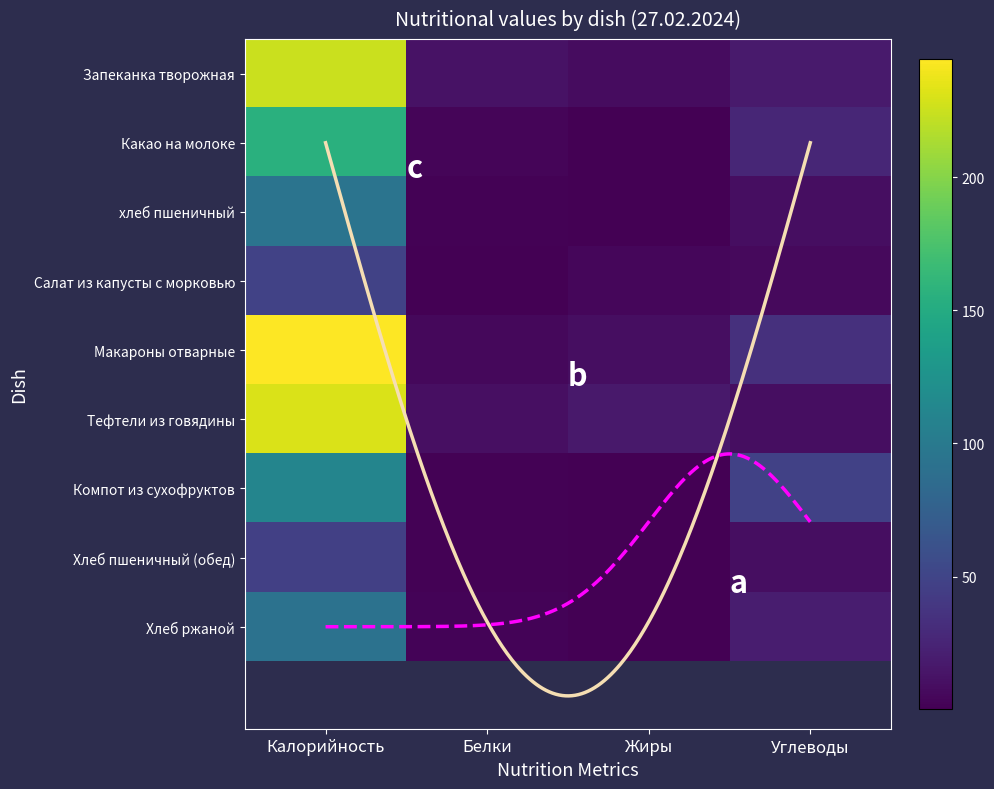

Reading right to left, extract all data points from this chart.

Запеканка творожная: 18.1	8.6	12.5	225.0
Какао на молоке: 26.0	0.7	3.8	155.0
хлеб пшеничный: 9.7	0.2	1.6	94.0
Салат из капусты с морковью: 6.8	4.9	1.1	48.3
Макароны отварные: 34.2	9.1	5.1	244.5
Тефтели из говядины: 8.8	17.3	9.9	230.7
Компот из сухофруктов: 47.3	0.3	1.2	111.6
Хлеб пшеничный (обед): 9.7	0.2	1.6	46.8
Хлеб ржаной: 19.8	0.4	2.2	92.0